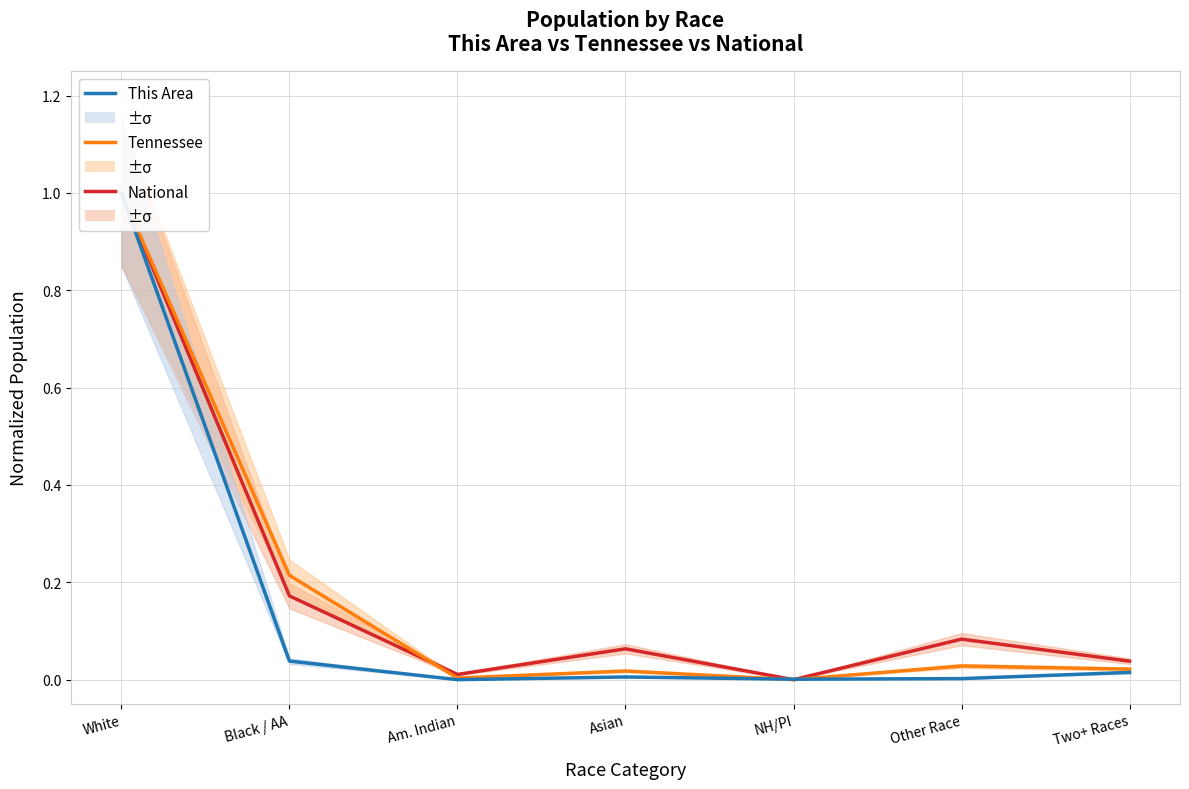

At which category is the sum across all series the highest?

White